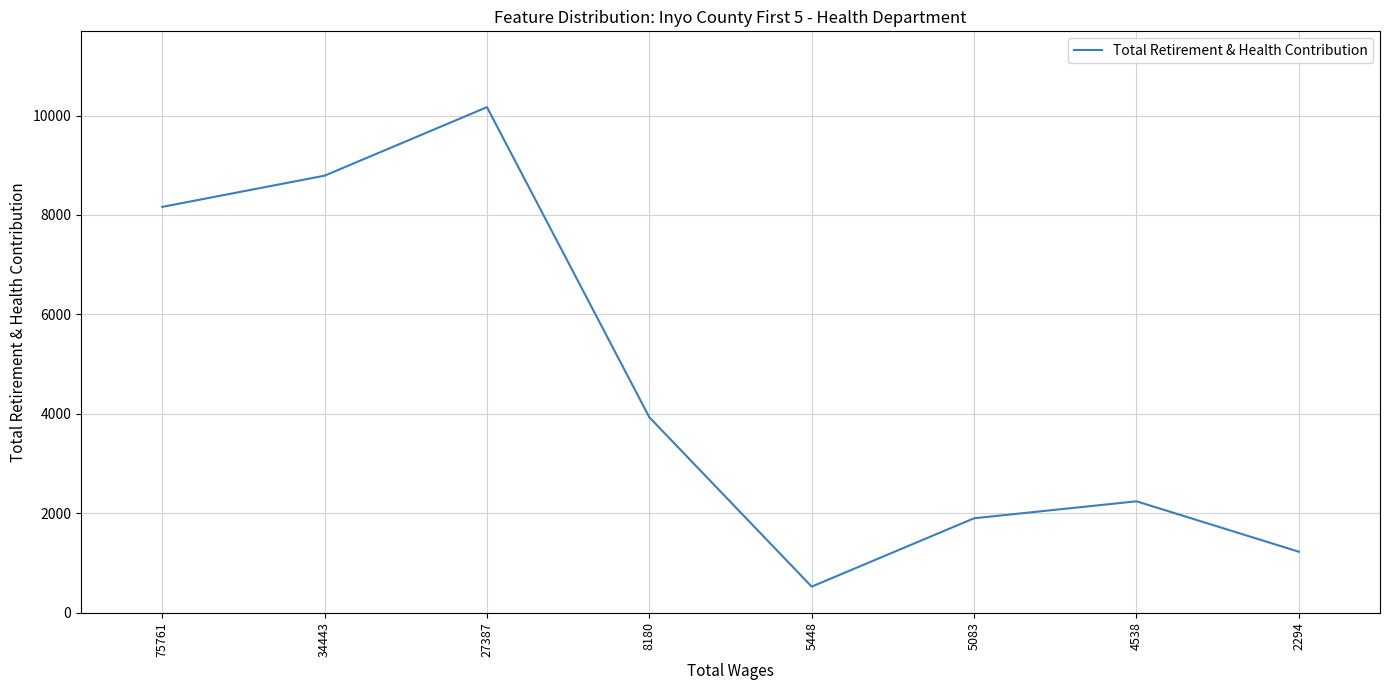

Between 34443 and 8180, which is larger?

34443